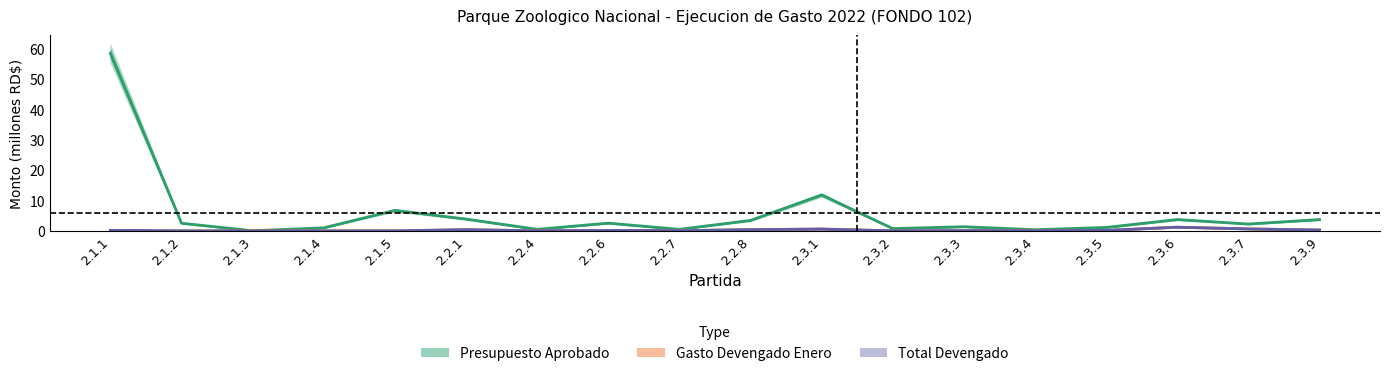

Read the Presupuesto Aprobado value at 2.1.2.

2.5